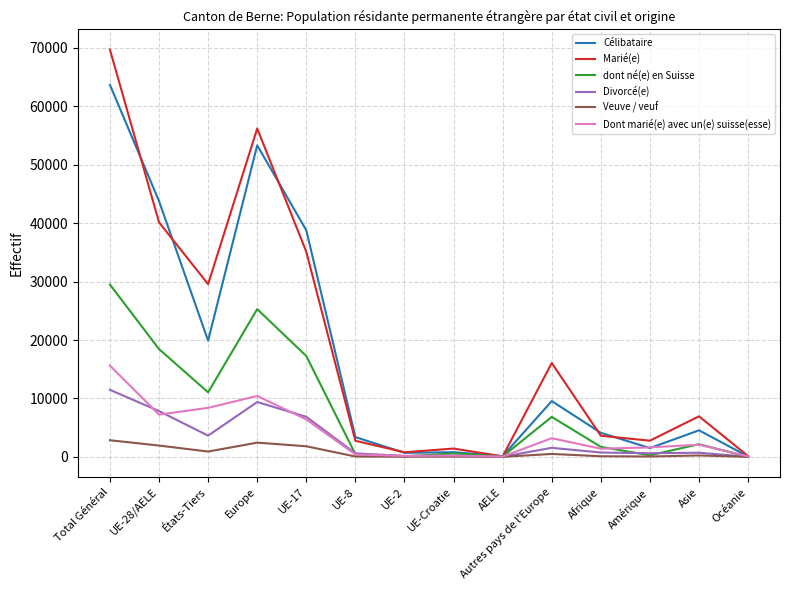

How many lines are shown in the chart?

6